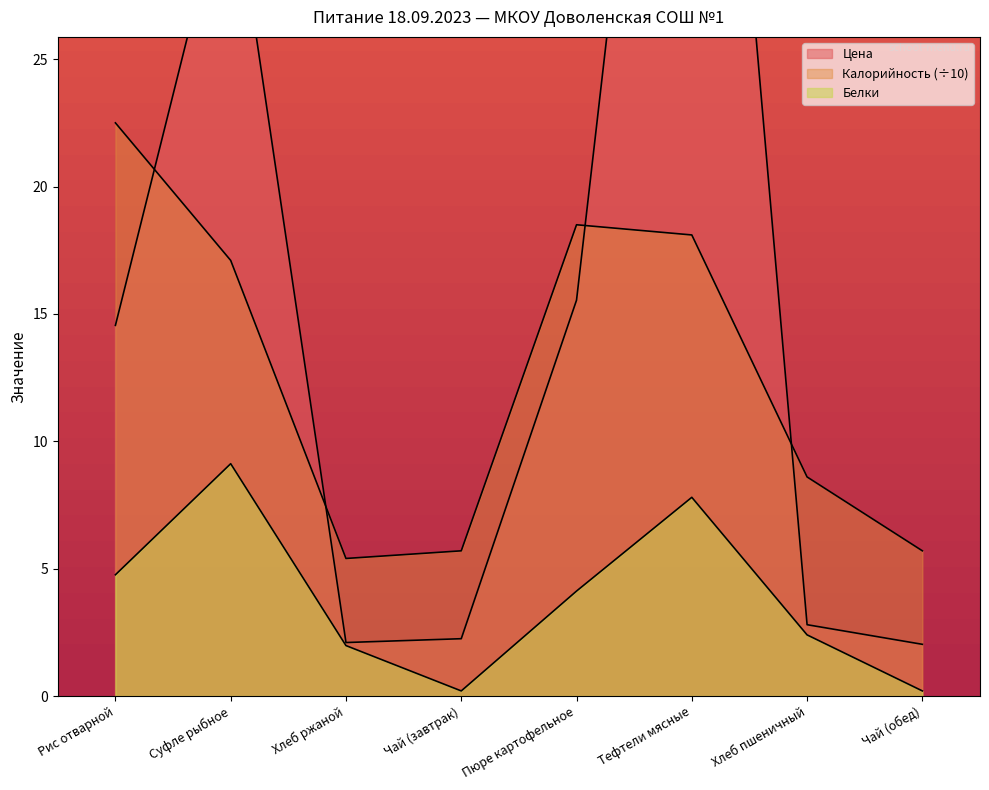

Which series has the widest spread of values?

Цена